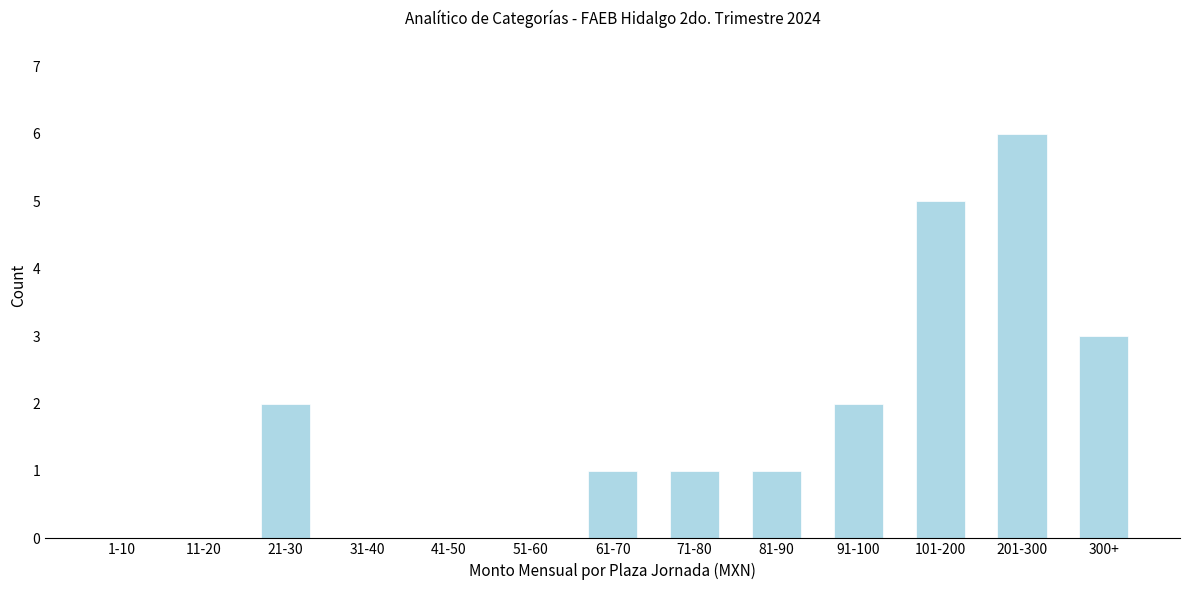

Reading left to right, transcribe all the data shown in this chart.

1-10=0	11-20=0	21-30=2	31-40=0	41-50=0	51-60=0	61-70=1	71-80=1	81-90=1	91-100=2	101-200=5	201-300=6	300+=3